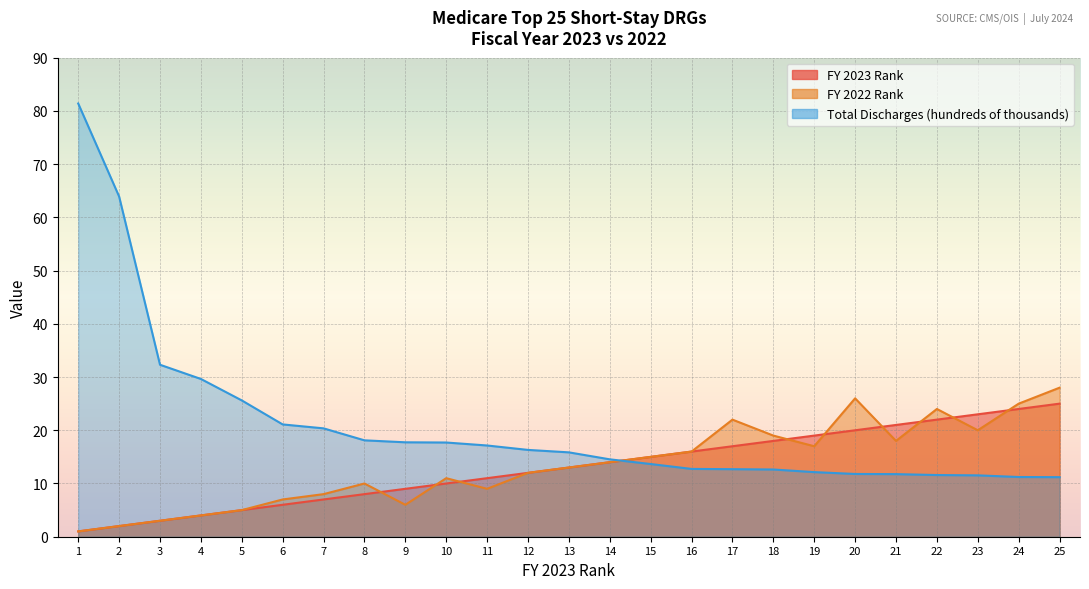

Is it true that FY 2023 Rank equals 22.5 at 13?

False